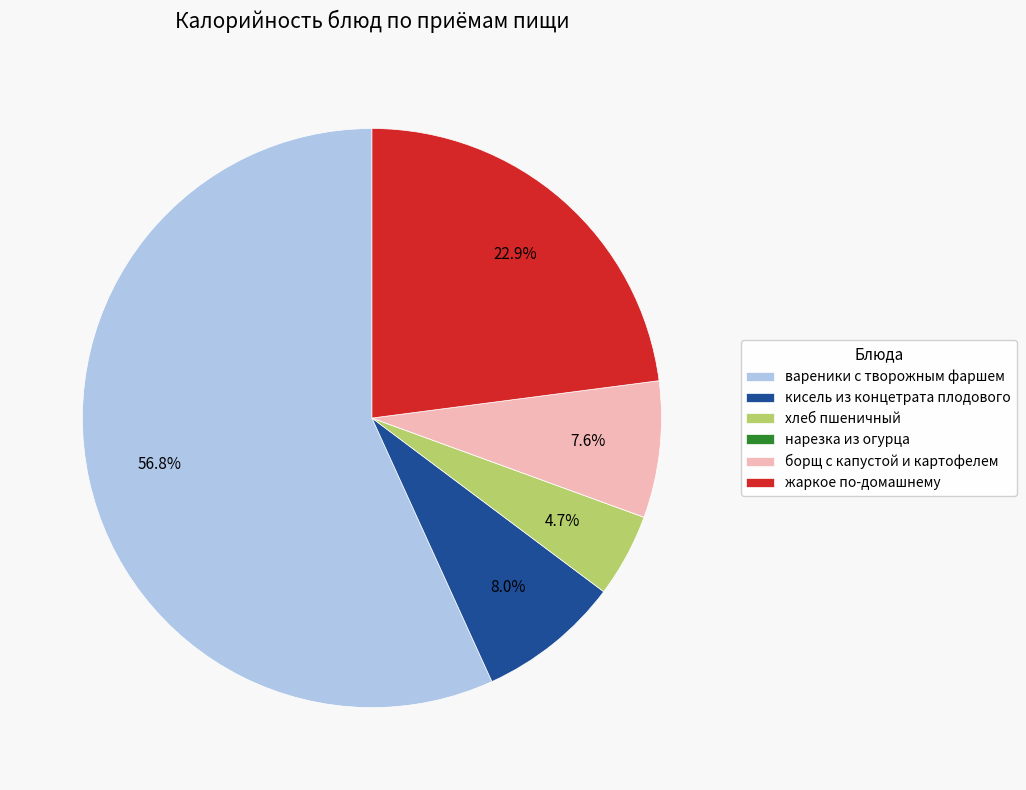

Is вареники с творожным фаршем the majority of the pie?

Yes